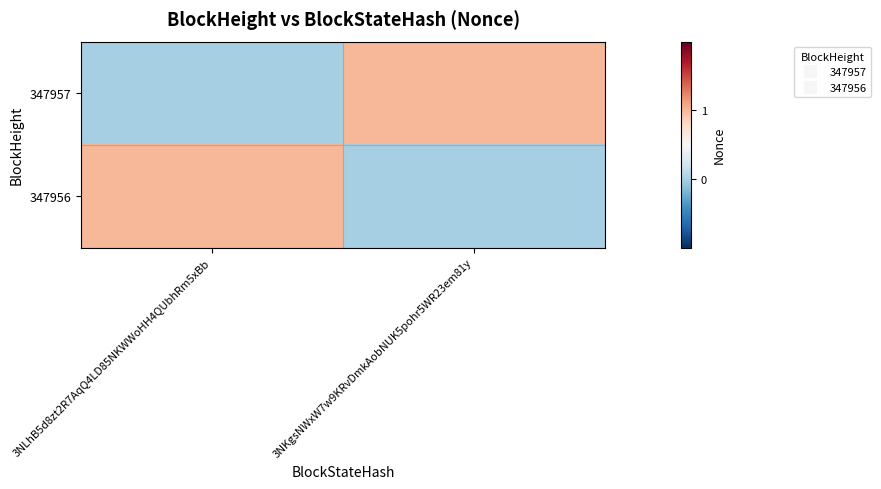

Which series has the largest total across all categories?

347957